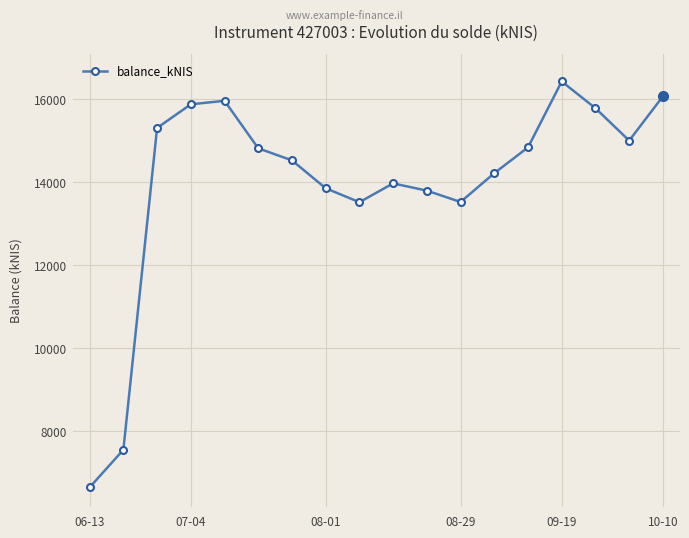

How many points are lower than both their immediate neighbors (excluding endpoints)?

3